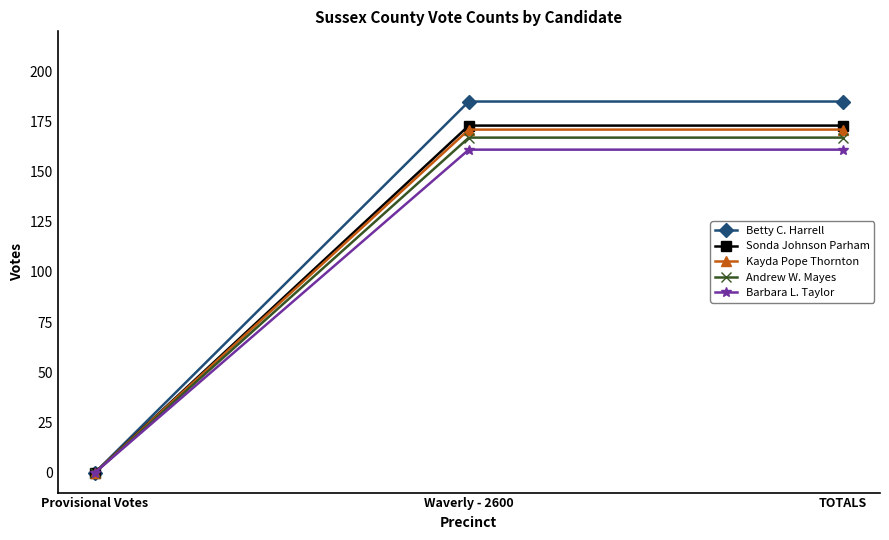

How many data points does each series have?

3